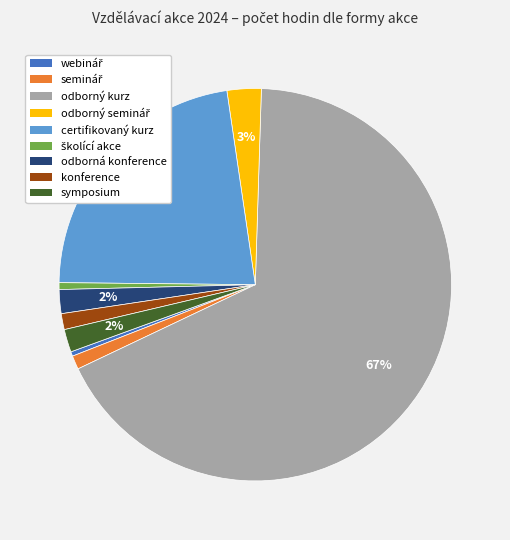

Count the number of slices in the pie.

9